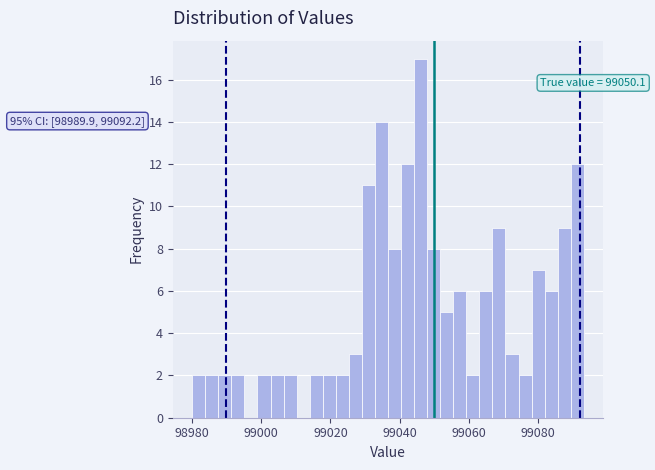

Read against the x-axis, roughly where is the centre of the tallest bar?

99046